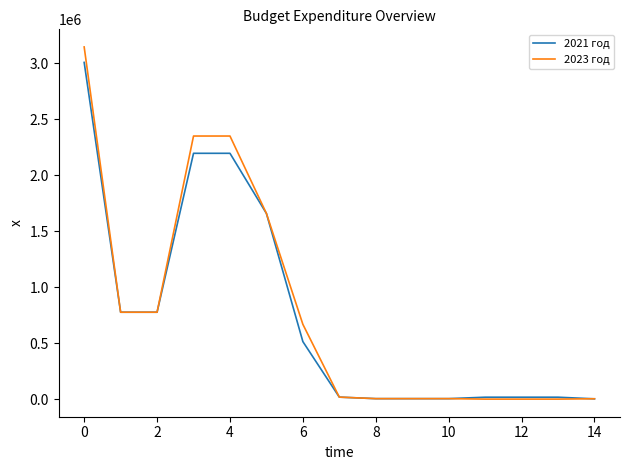

Which series has the largest range (max minus min)?

2023 год